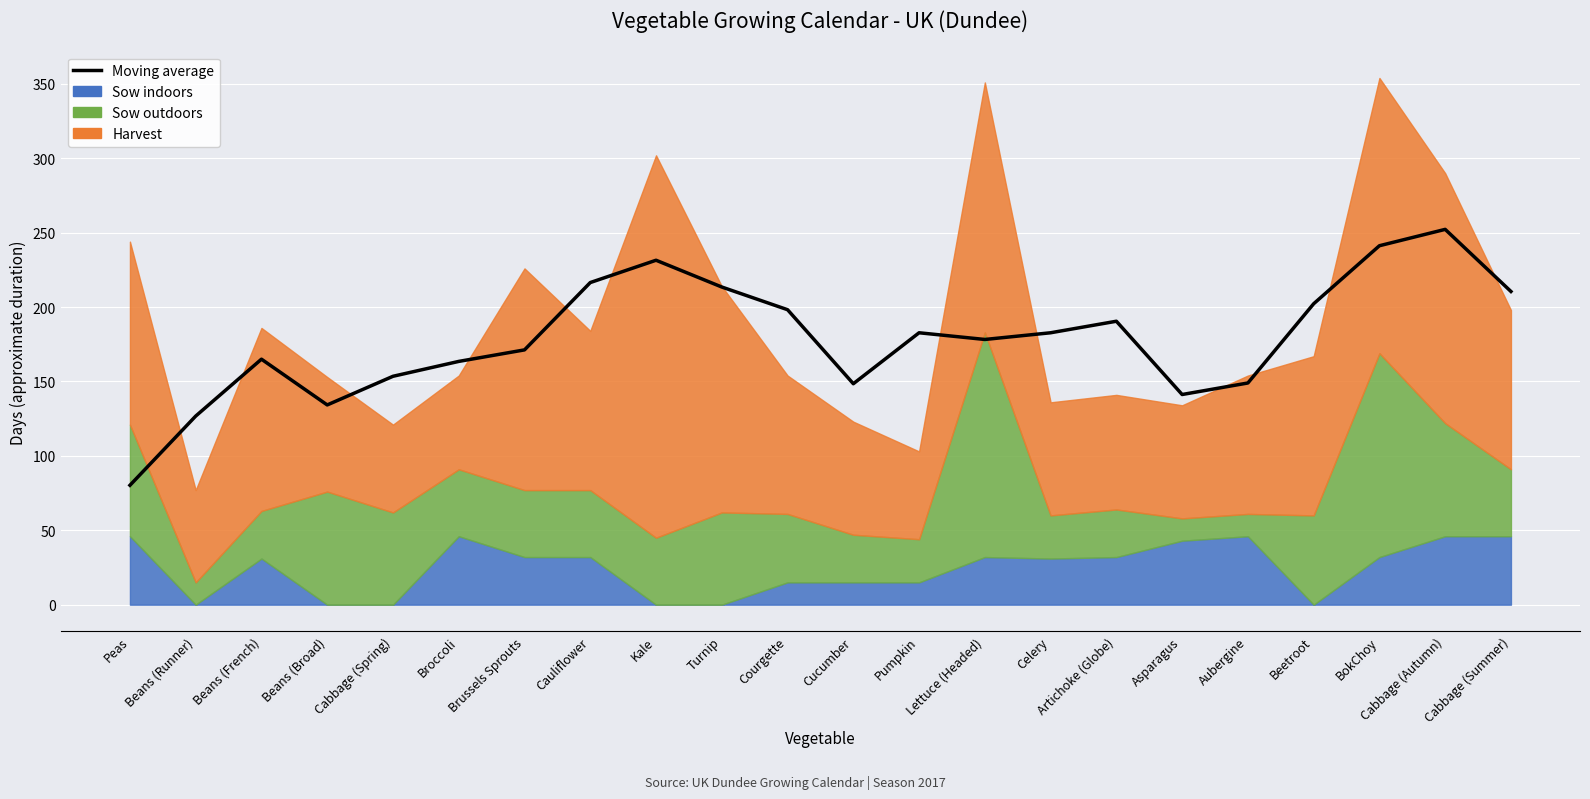

What position from the right is Beans (French)?

20